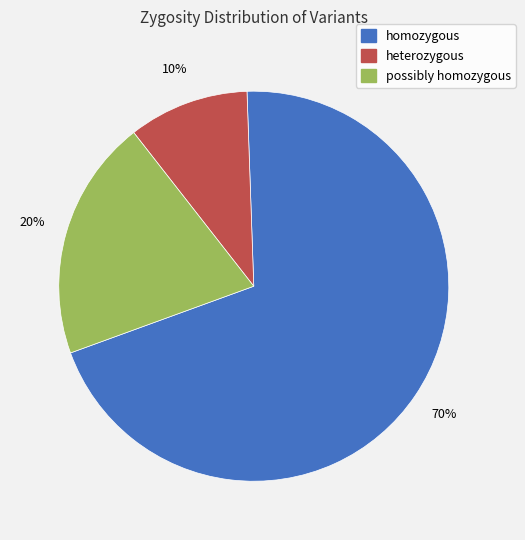

Rank the categories by value from lowest to highest.

heterozygous, possibly homozygous, homozygous